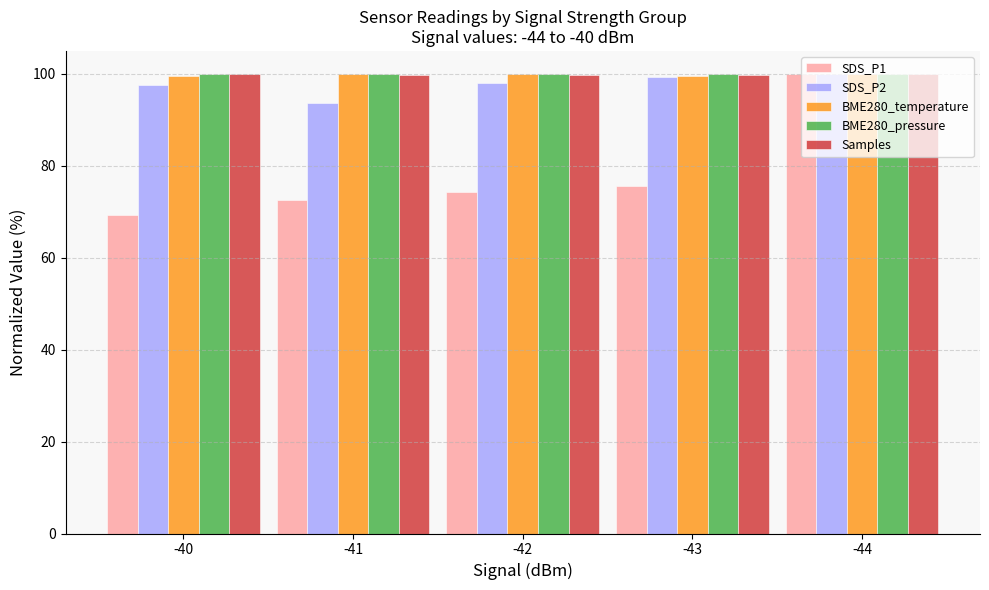

At how many categories does at least one series exceed 91?

5